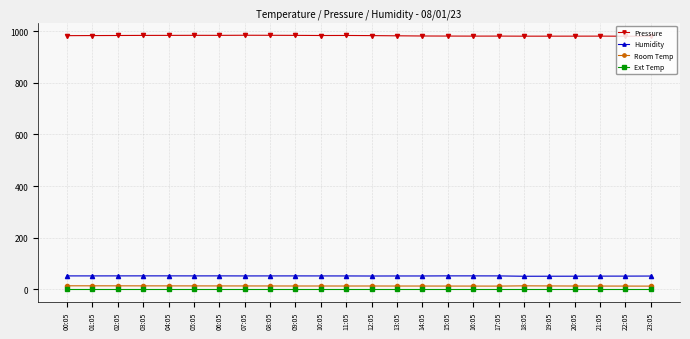

True or false: Humidity has more than 1 points higher than both neighbors.

True